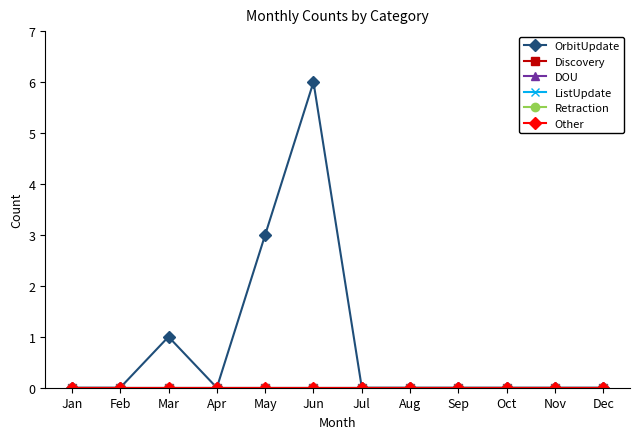

Is this an area chart (filled region under the line)?

No